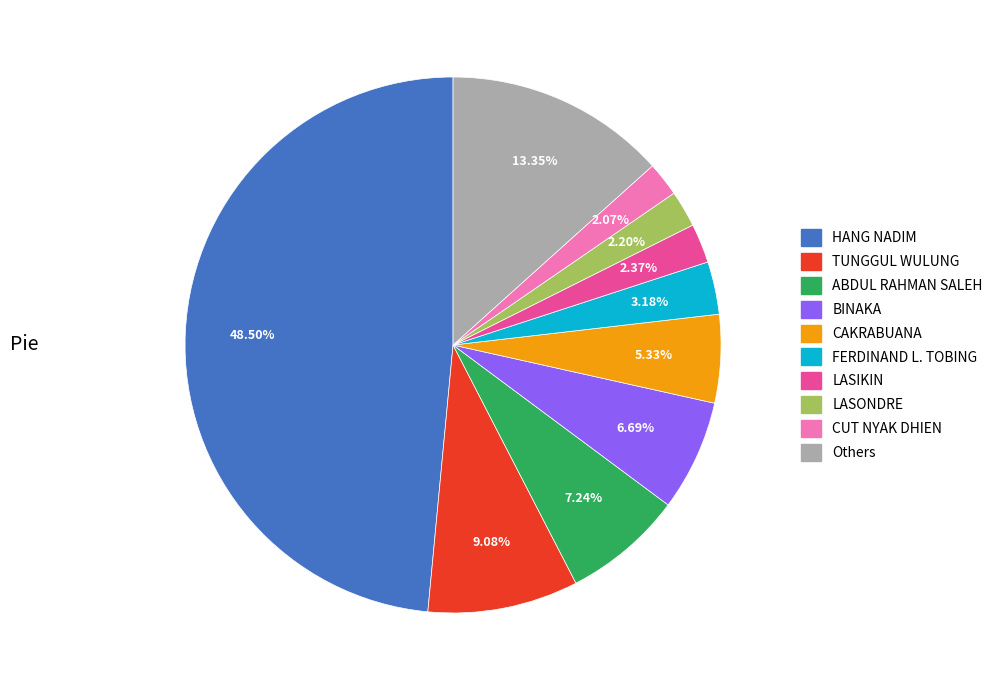

Which category has the biggest portion of the pie?

HANG NADIM